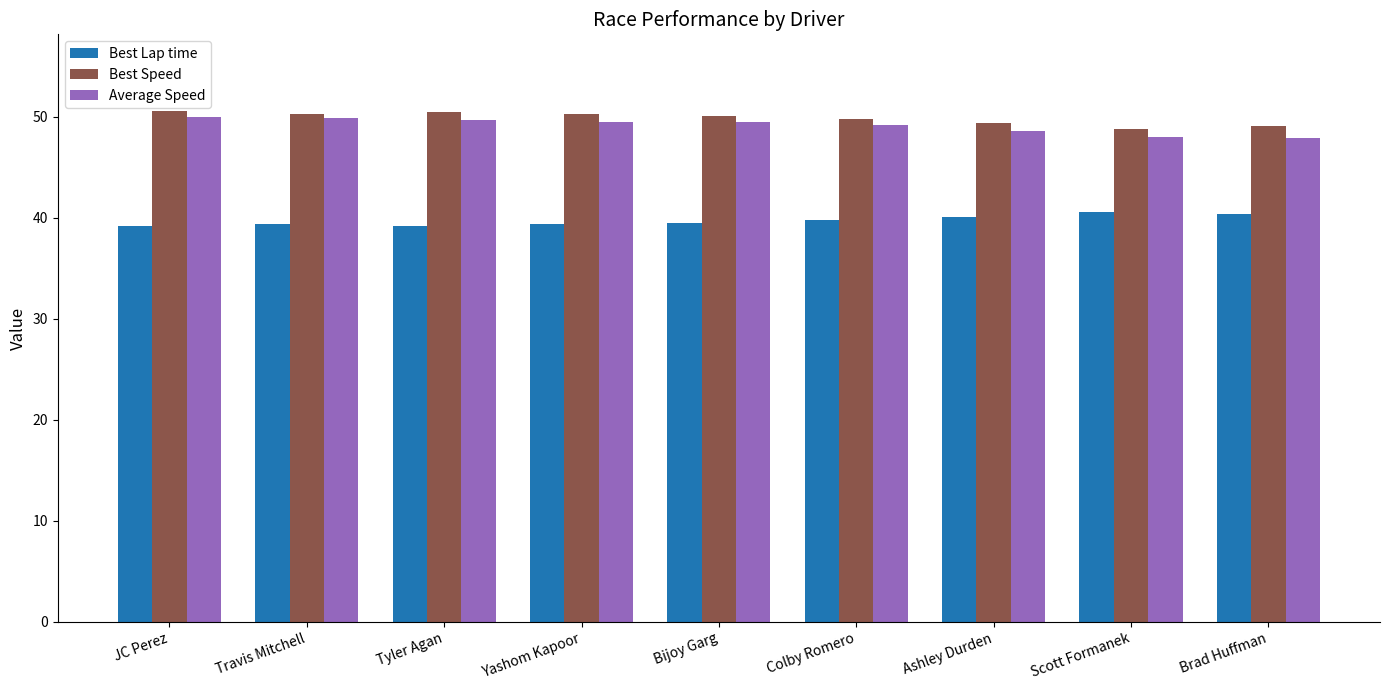

What is the label of the 1st bar from the right?

Brad Huffman